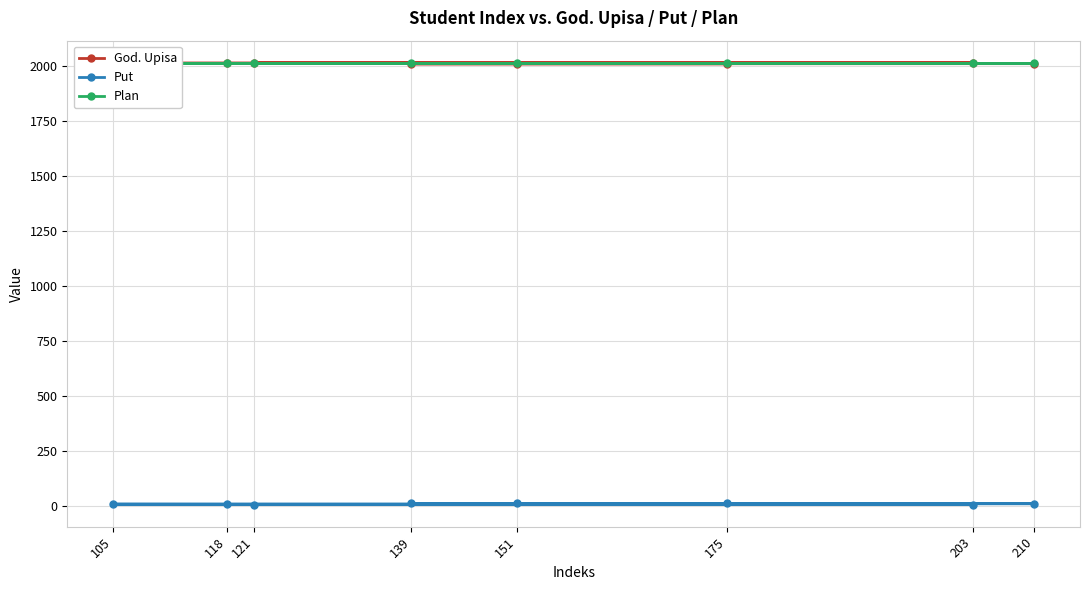

True or false: Plan and God. Upisa intersect in this chart.

False